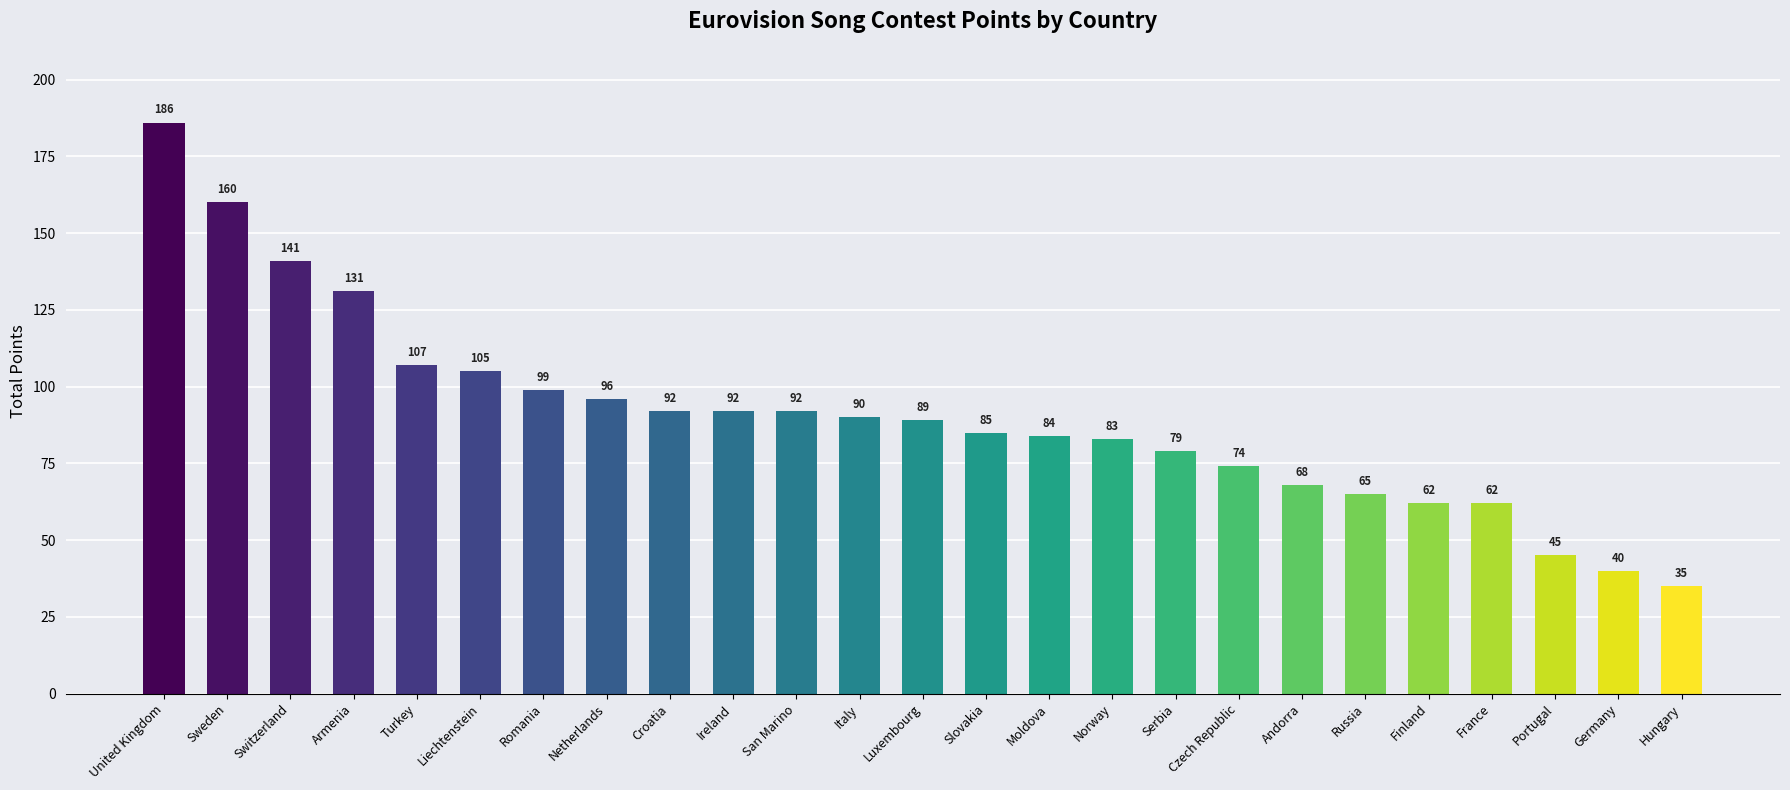

What is the maximum value shown in the chart?

186